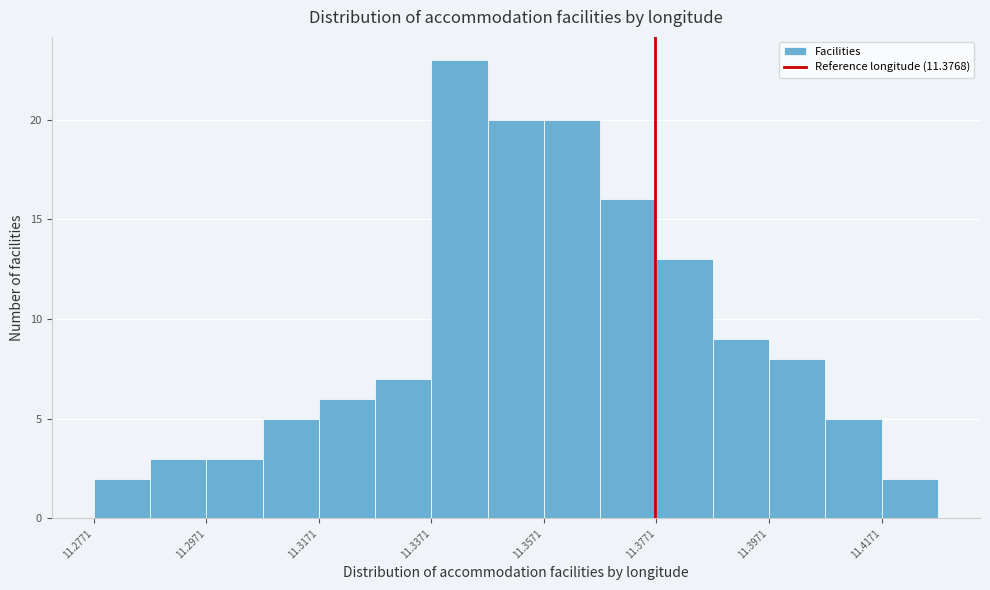

Reading left to right, transcribe this chart: for each bar, give the range it covers on the x-axis and its height. Neither the bar edges nor the heights are printed on the chart, so give them approximately, as read against the axes.

11.278 to 11.288: 2
11.288 to 11.298: 3
11.298 to 11.308: 3
11.308 to 11.318: 5
11.318 to 11.328: 6
11.328 to 11.338: 7
11.338 to 11.348: 23
11.348 to 11.358: 20
11.358 to 11.368: 20
11.368 to 11.378: 16
11.378 to 11.388: 13
11.388 to 11.398: 9
11.398 to 11.408: 8
11.408 to 11.418: 5
11.418 to 11.428: 2